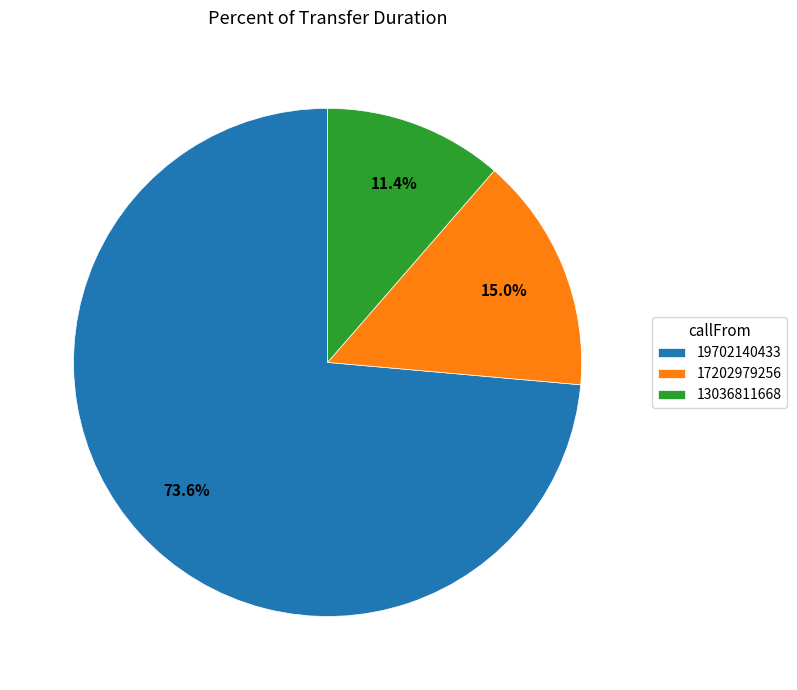

Combined, do 13036811668 and 17202979256 account for over 50%?

No